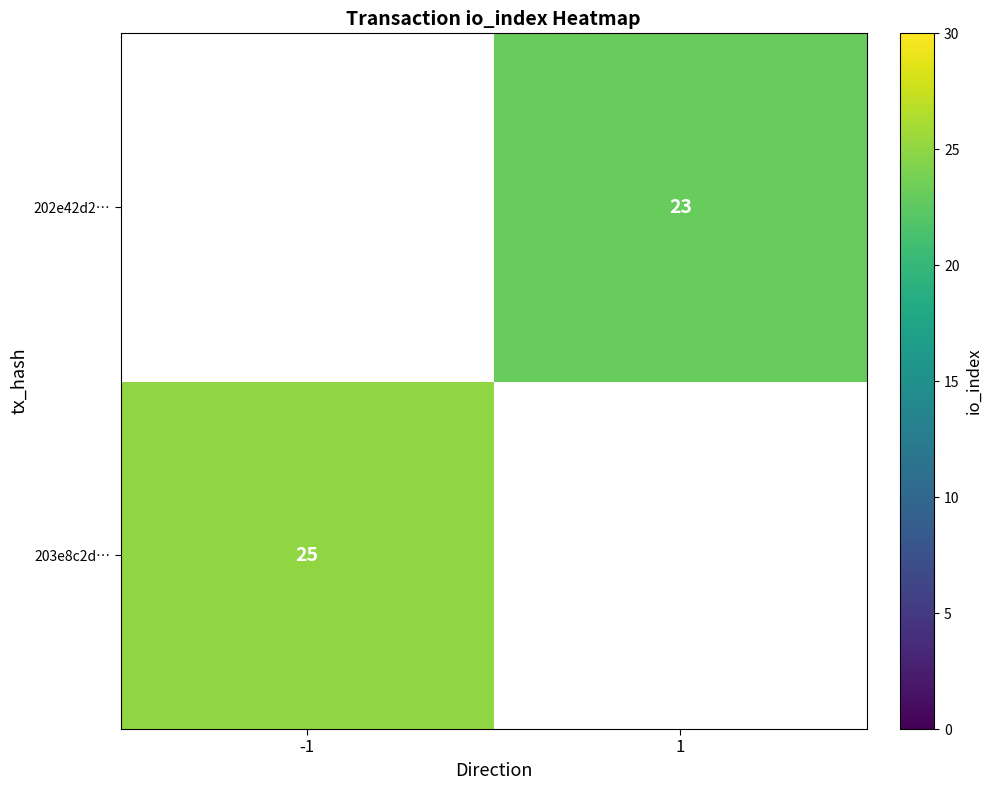

The 203e8c2d… series shows 9 at -1. True or false?

False